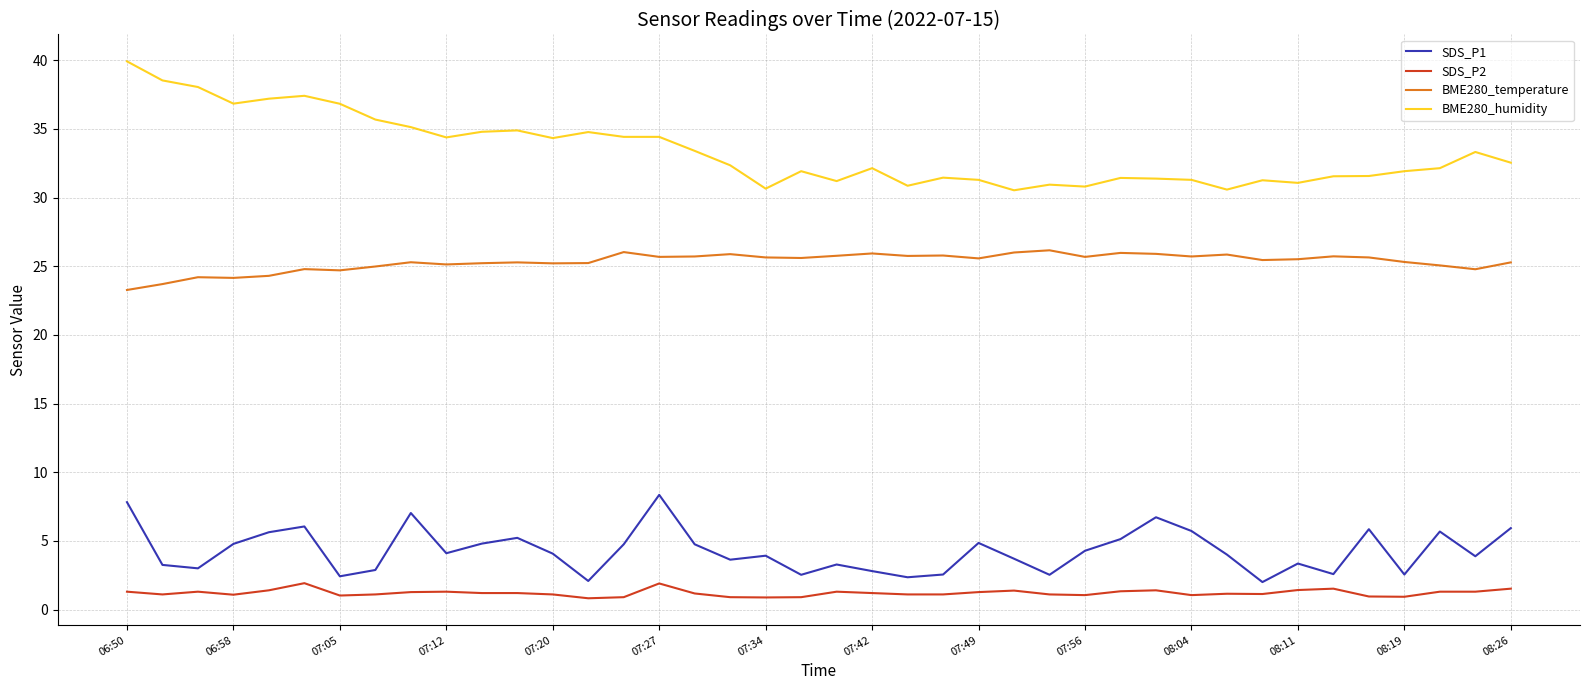

What is the difference between the maximum and second lowest values in the SDS_P1 series?

6.3